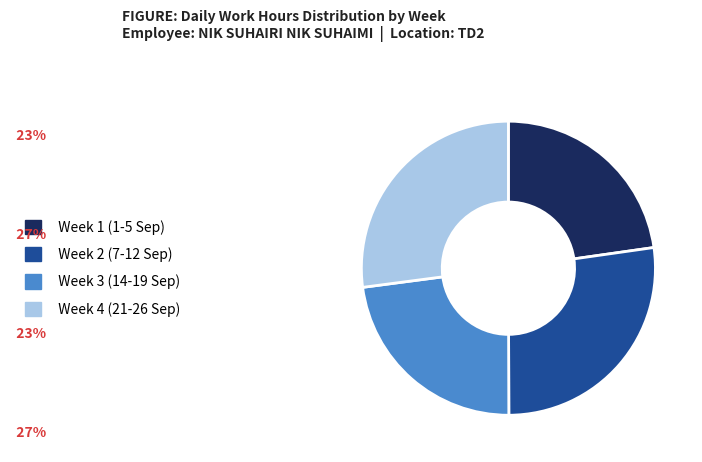

Is Week 4 (21-26 Sep) the majority of the pie?

No